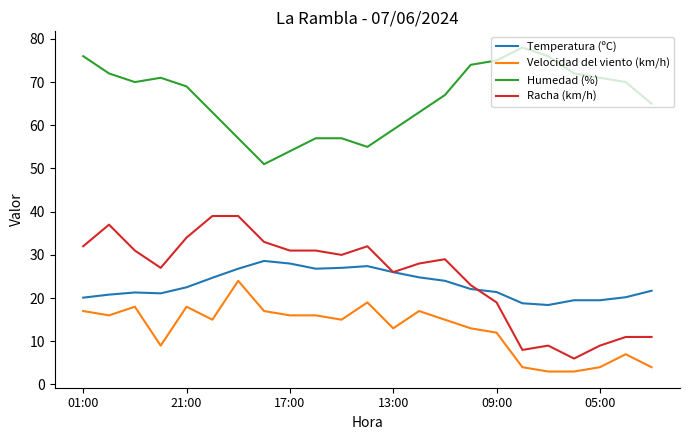

Rank the series by their maximum value, from lowest to highest.

Velocidad del viento (km/h), Temperatura (ºC), Racha (km/h), Humedad (%)